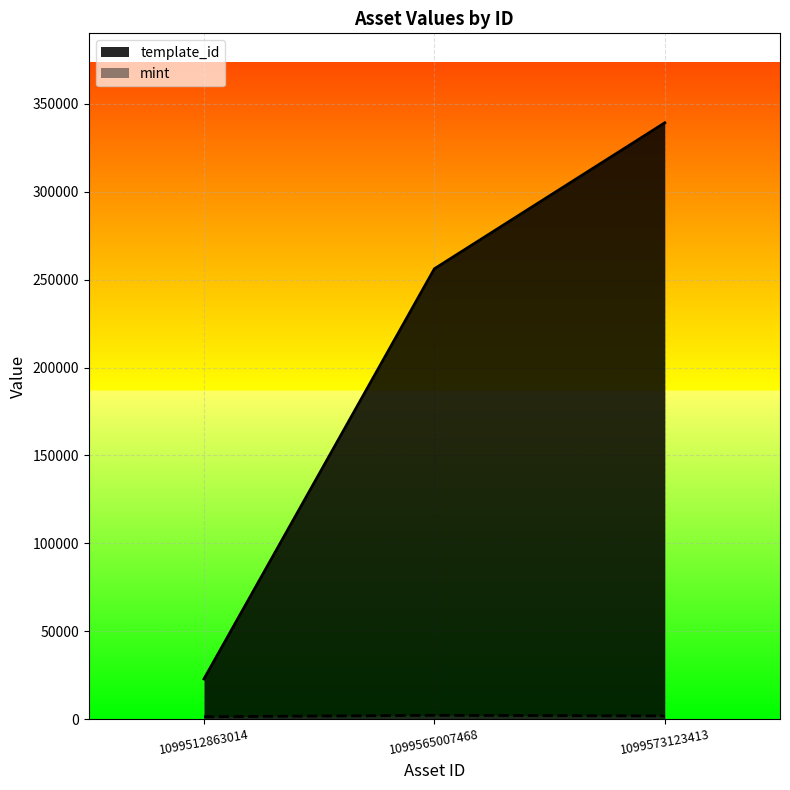

Which category has the highest value in the template_id series?

1099573123413